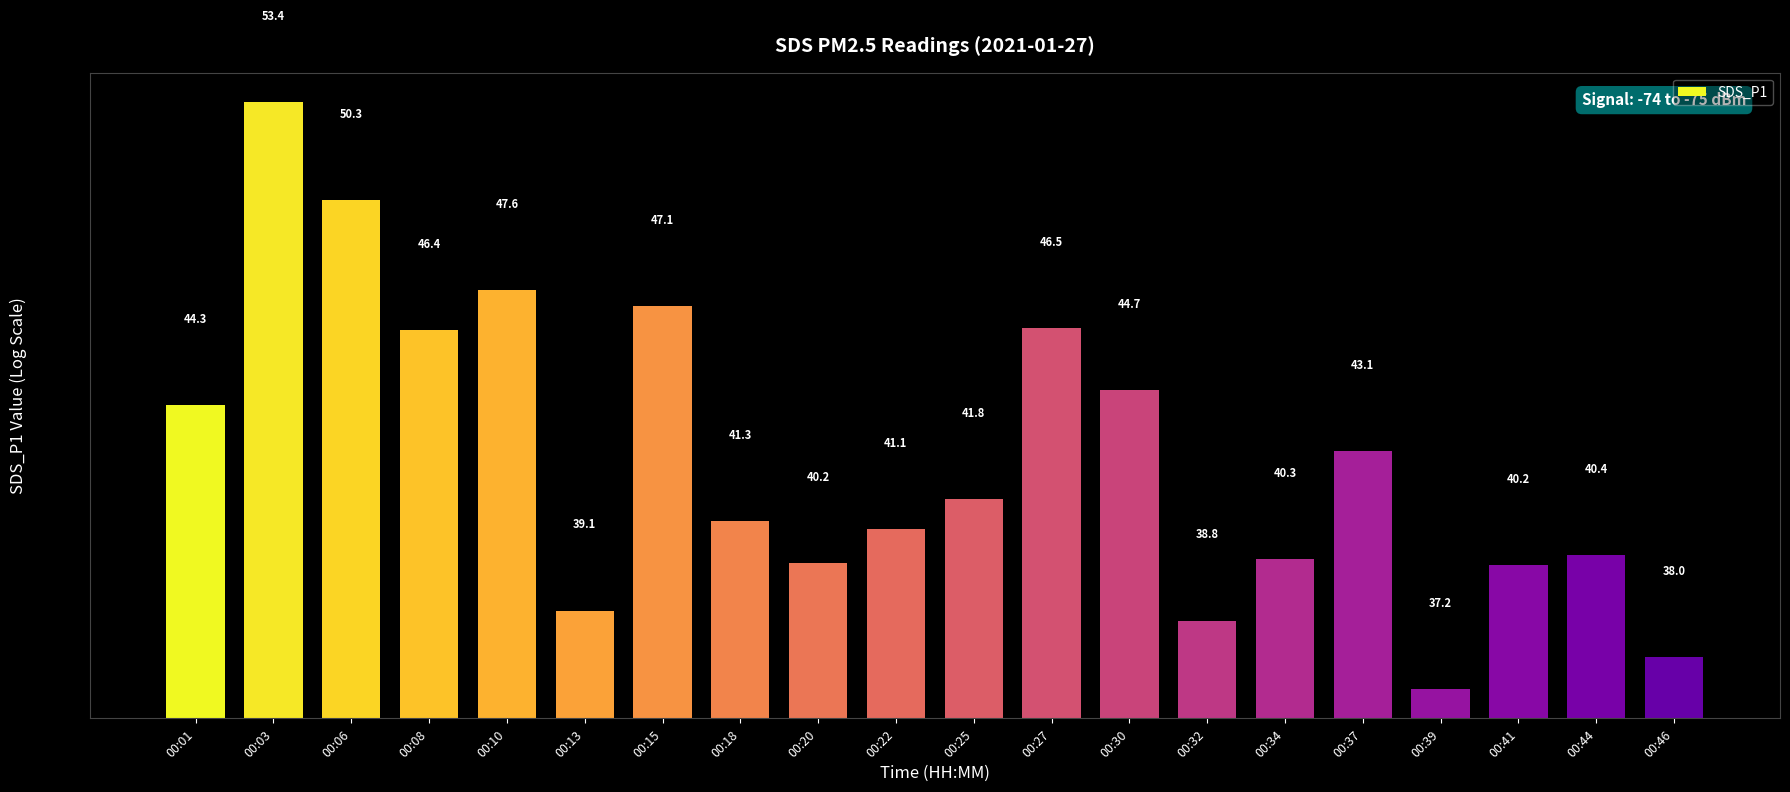

Where does the data first go above 41?

00:01